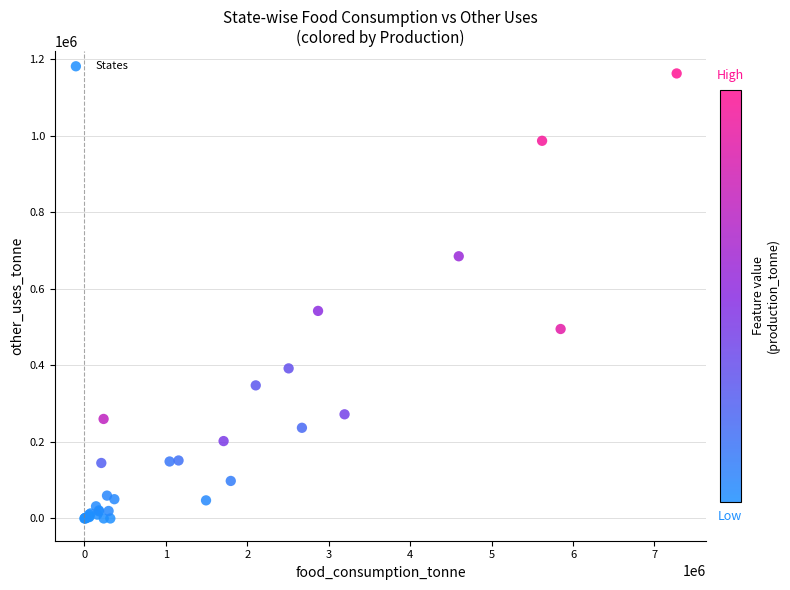

What Y value in the scatter plot is closest to 581084?

542047.2